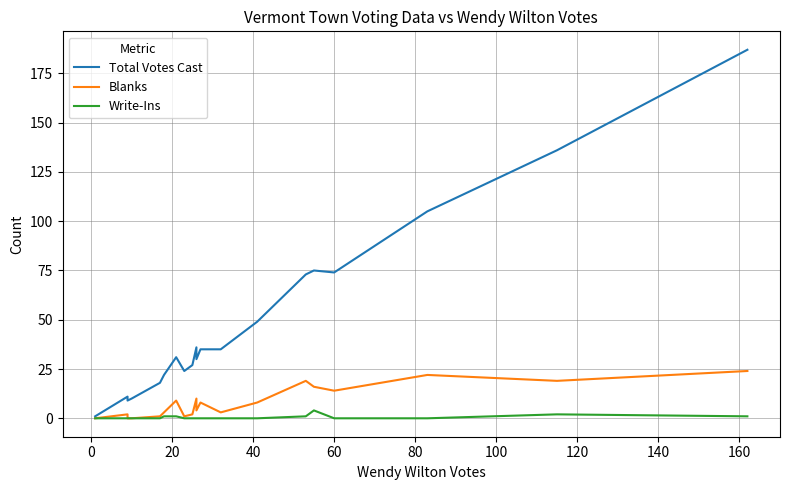

Is the value of Blanks at 140 greater than the value of Write-Ins at 20?

Yes